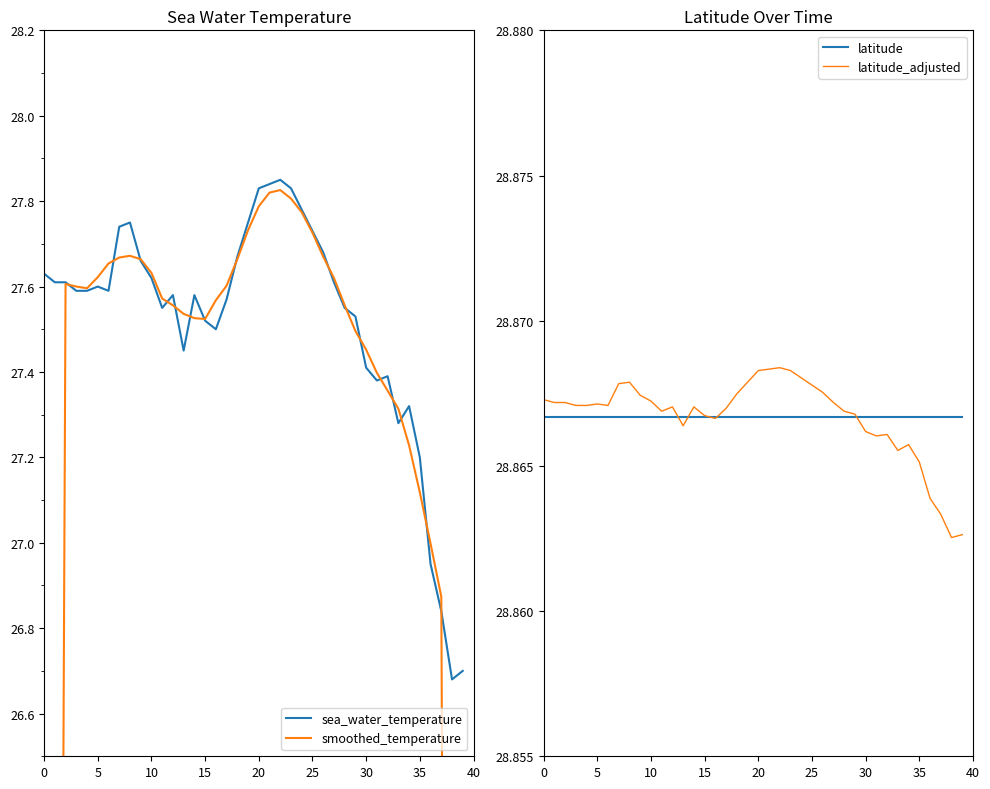

Is the value of smoothed_temperature at 33 greater than the value of latitude at 5?

No